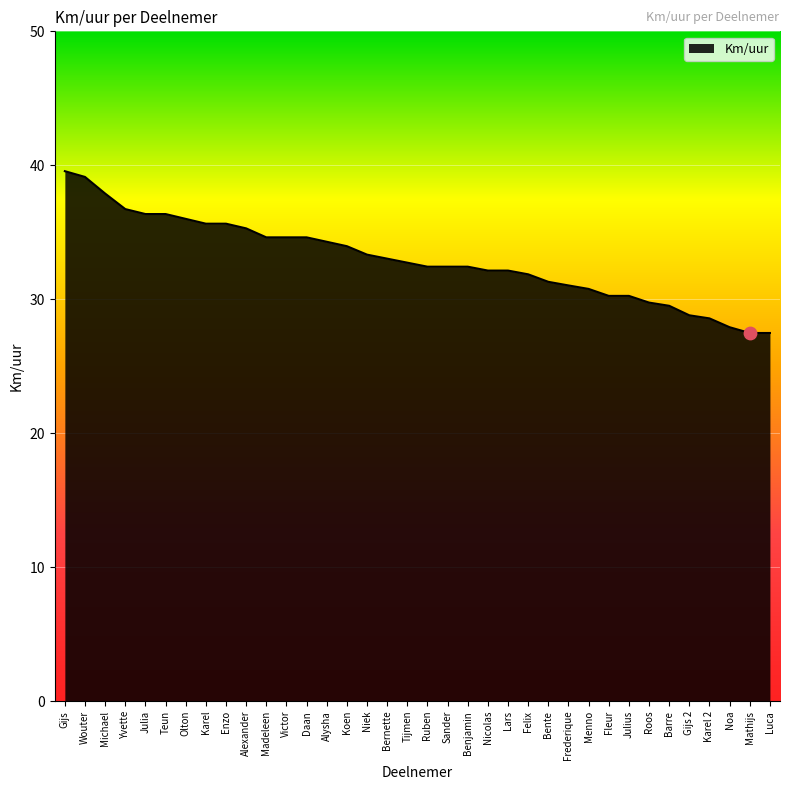

What is the change in value from Olton to Bernette?

-3.0